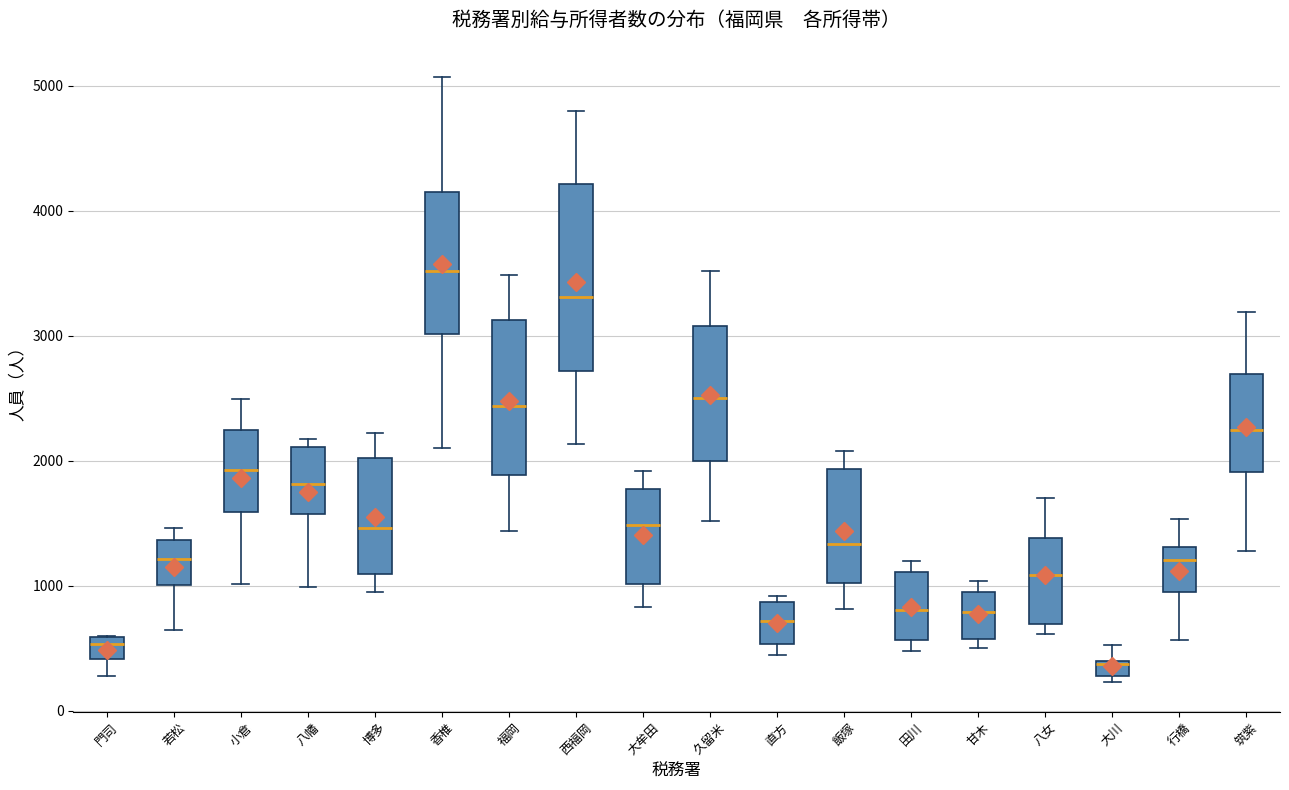

Where is the upper edge of the box for 門司 on the y-axis? The values are not printed on the chart, so give them approximately, as read against the axis.

600